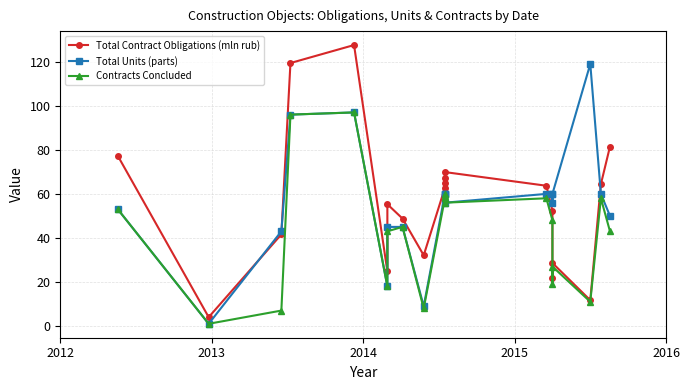

What is the value of the Total Units (parts) point at the 17th from the left?

60.0